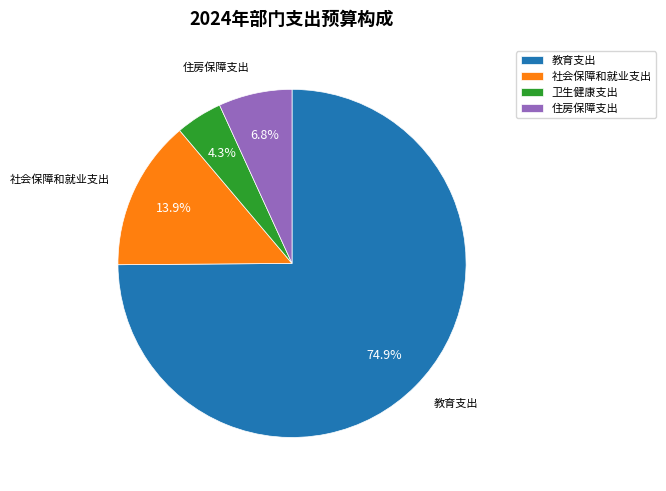

The 教育支出 slice represents 61% of the pie. True or false?

False